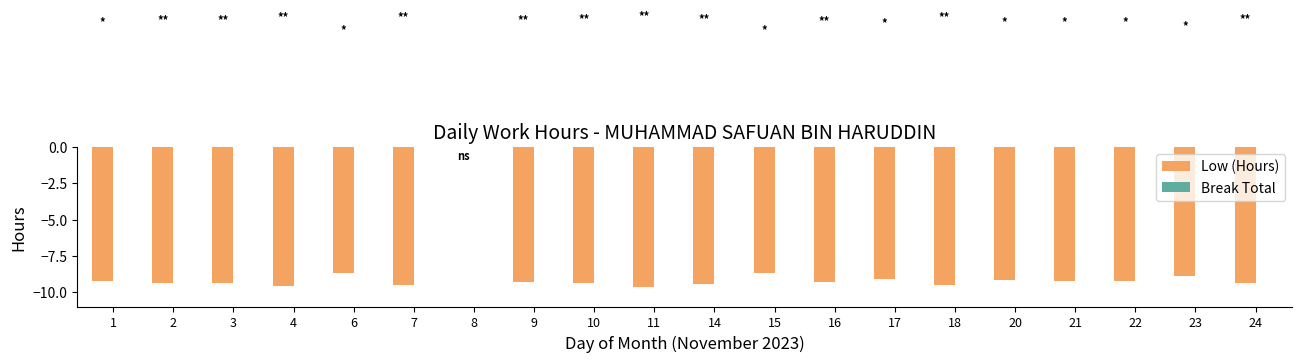

What is the sum of the values at 20 and 16?

-18.5